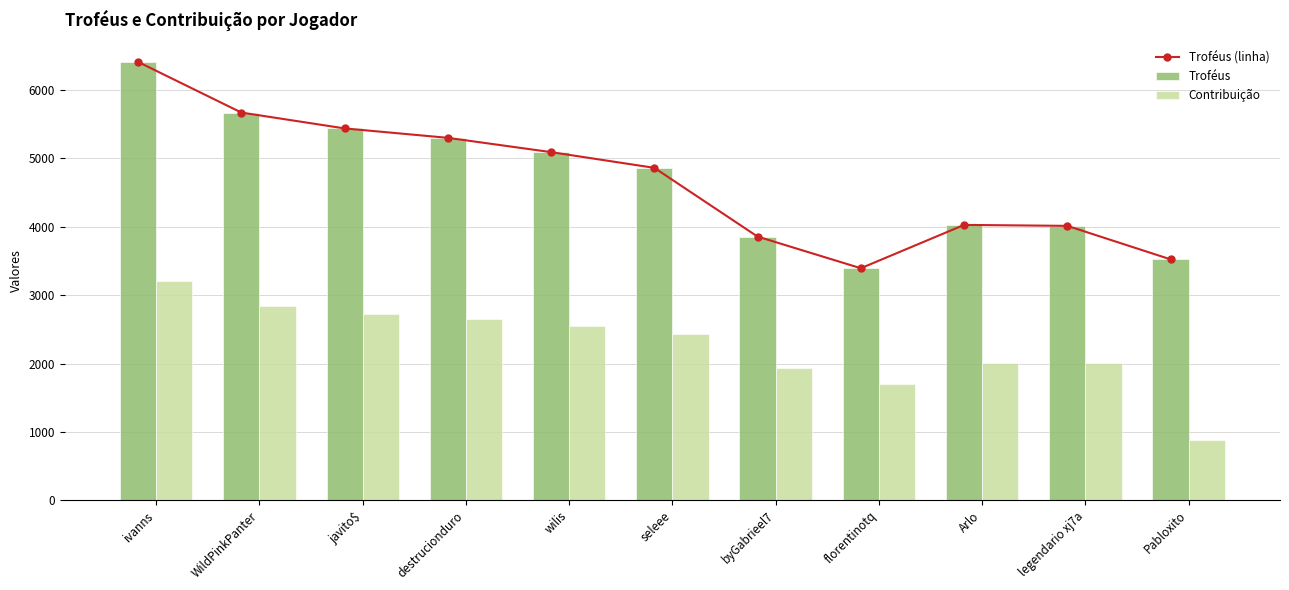

At how many categories does at least one series exceed 5464?

2